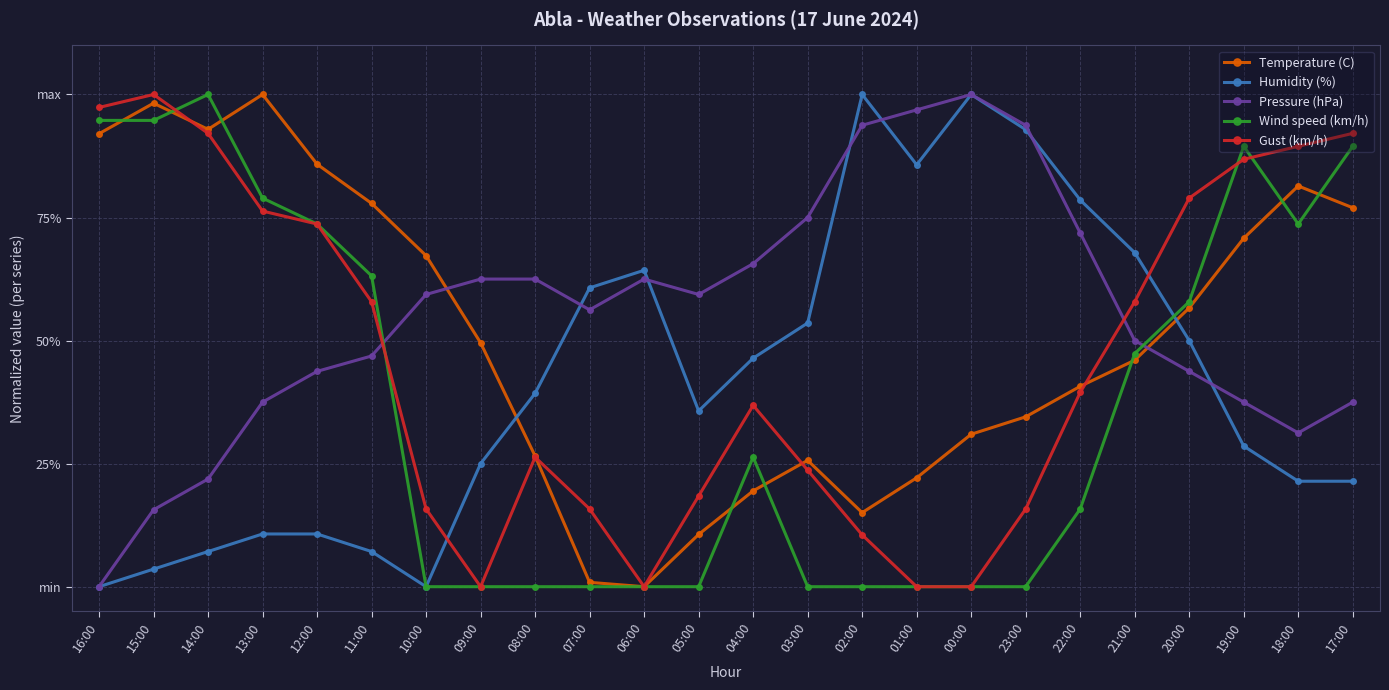

The Temperature (C) series shows 0.0 at 07:00. True or false?

True